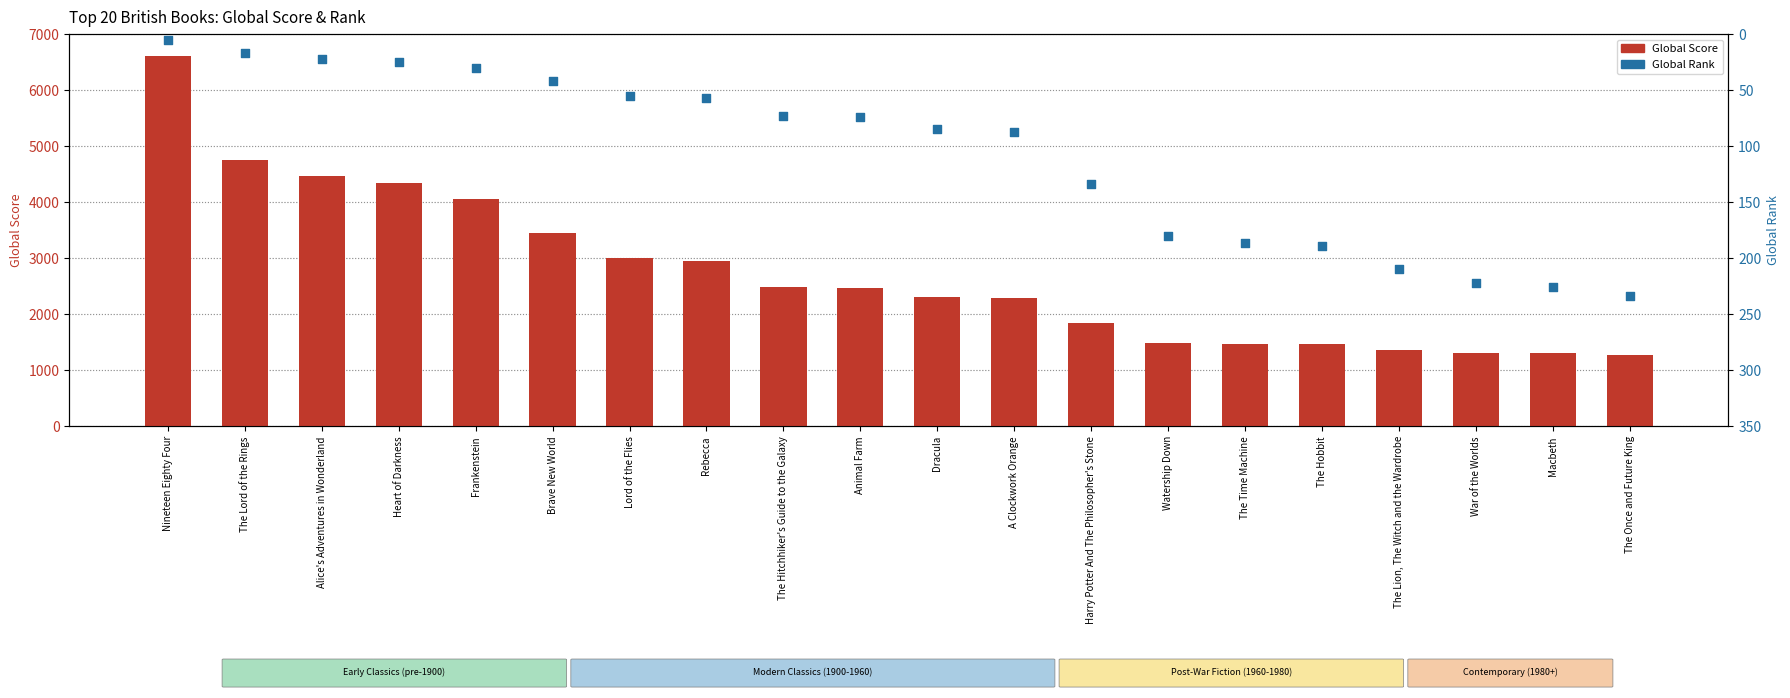

What are all the series names shown in the legend?

Global Score, Global Rank